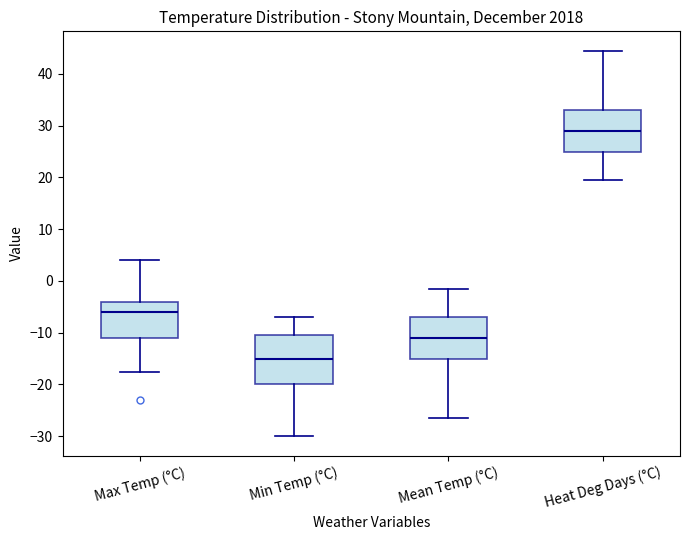

Where does the upper whisker of the box for Max Temp (°C) end on the y-axis? The values are not printed on the chart, so give them approximately, as read against the axis.

4